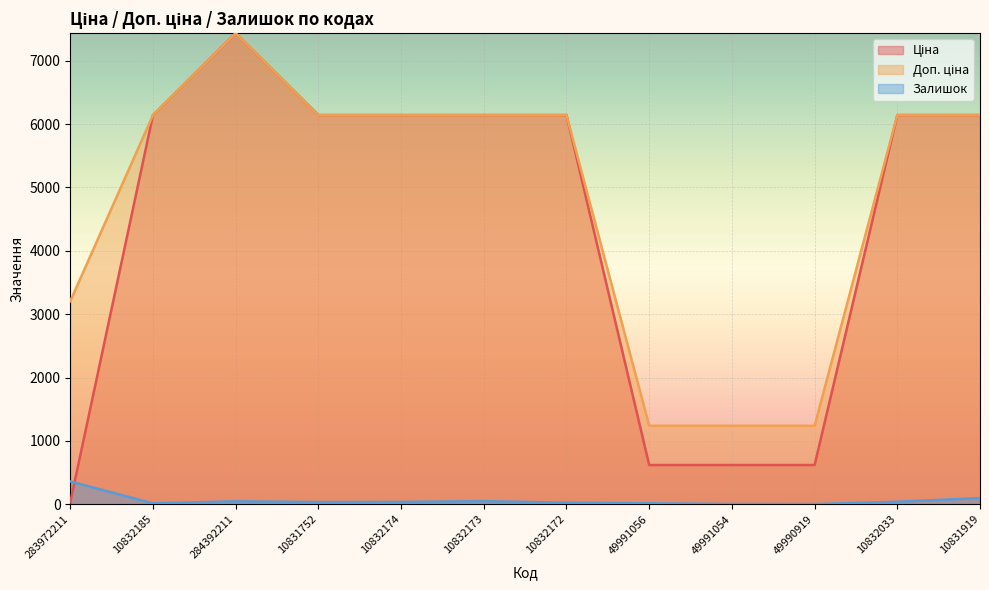

What is the difference between the maximum and minimum values in the Ціна series?

7404.1